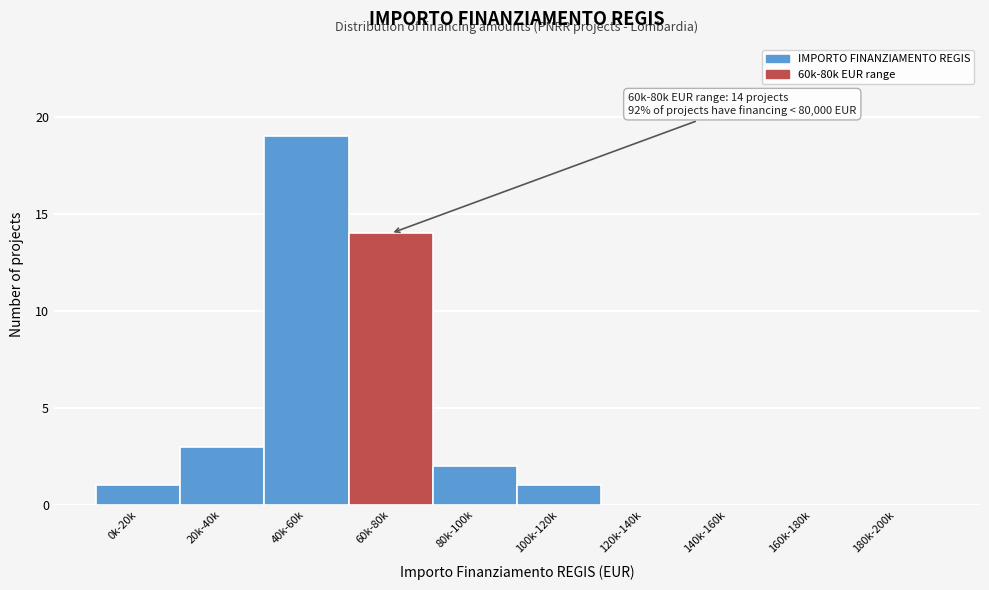

Reading right to left, list all the values displayed in this chart.

180k-200k=0	160k-180k=0	140k-160k=0	120k-140k=0	100k-120k=1	80k-100k=2	60k-80k=14	40k-60k=19	20k-40k=3	0k-20k=1